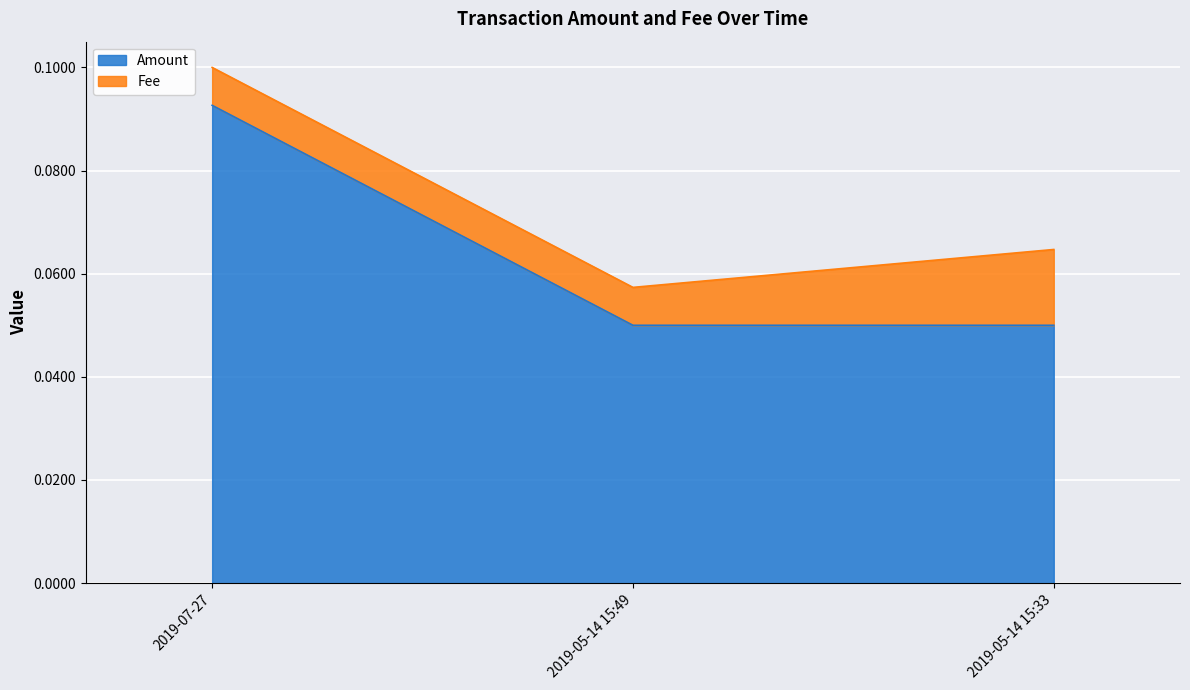

Reading right to left, extract all data points from this chart.

2019-05-14 15:33=0.1	2019-05-14 15:49=0.1	2019-07-27=0.1